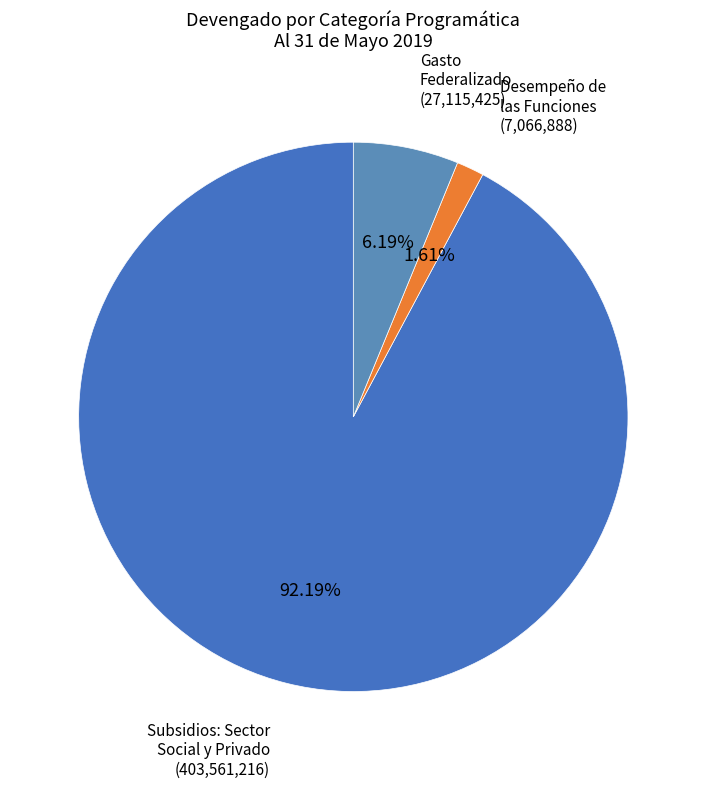

How many segments does this pie chart have?

3